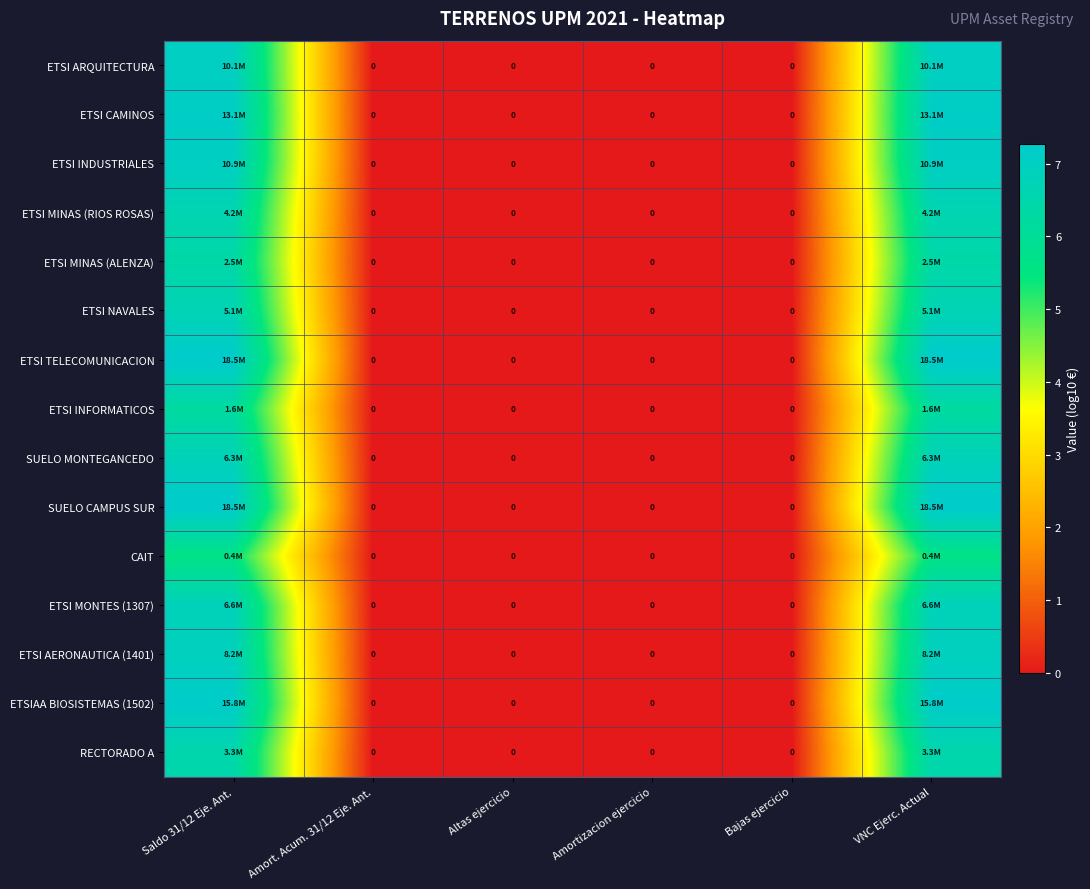

Between Amort. Acum. 31/12 Eje. Ant. and Altas ejercicio, which is larger?

Amort. Acum. 31/12 Eje. Ant.